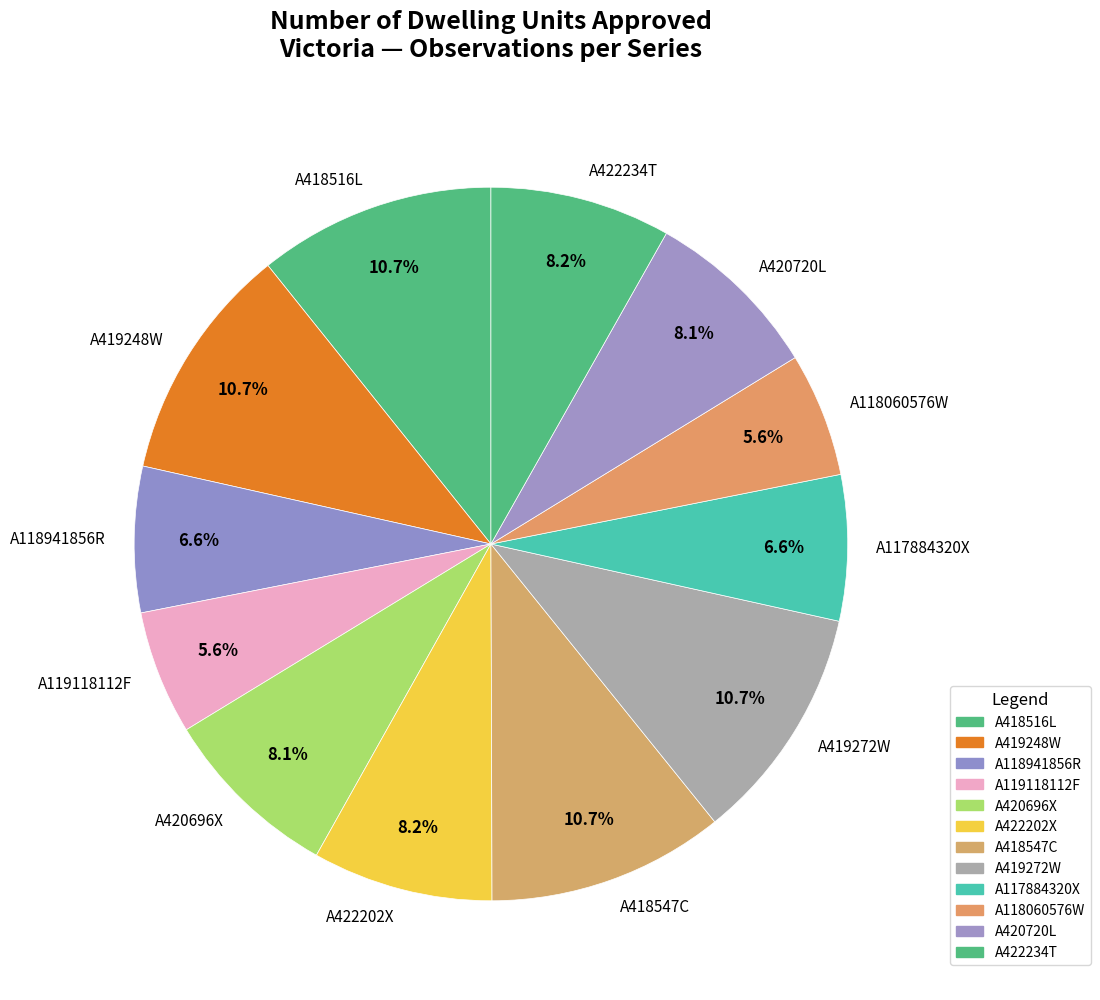

What portion of the pie excludes A422202X?

91.8%